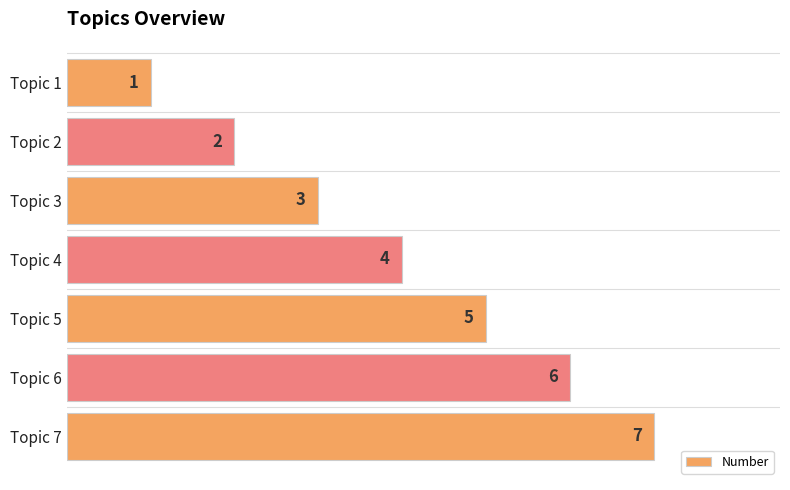

How many distinct data groups are displayed?

1